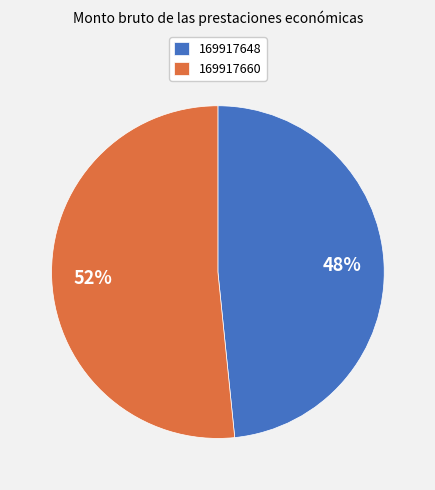

Do 169917648 and 169917660 together represent more than half of the pie?

Yes